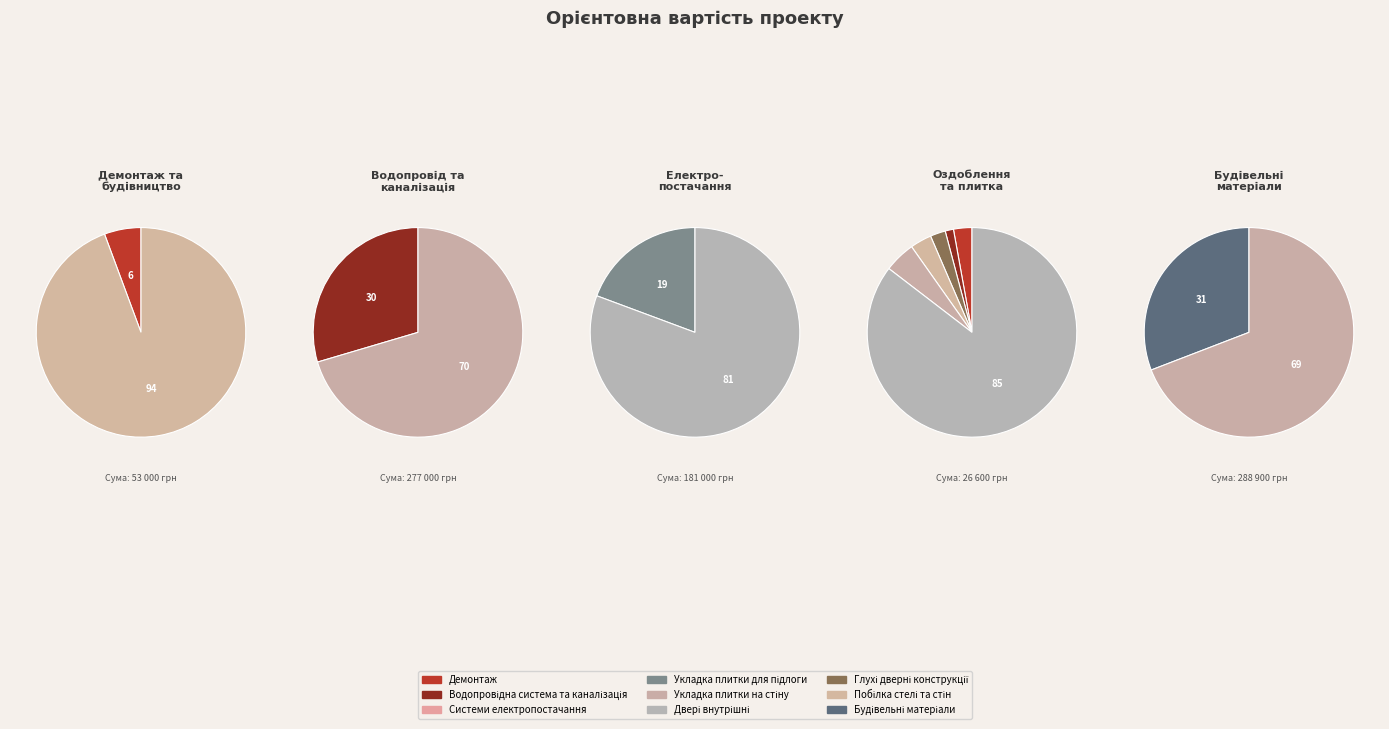

Between Будівельні матеріали and Системи електропостачання, which is larger?

Будівельні матеріали